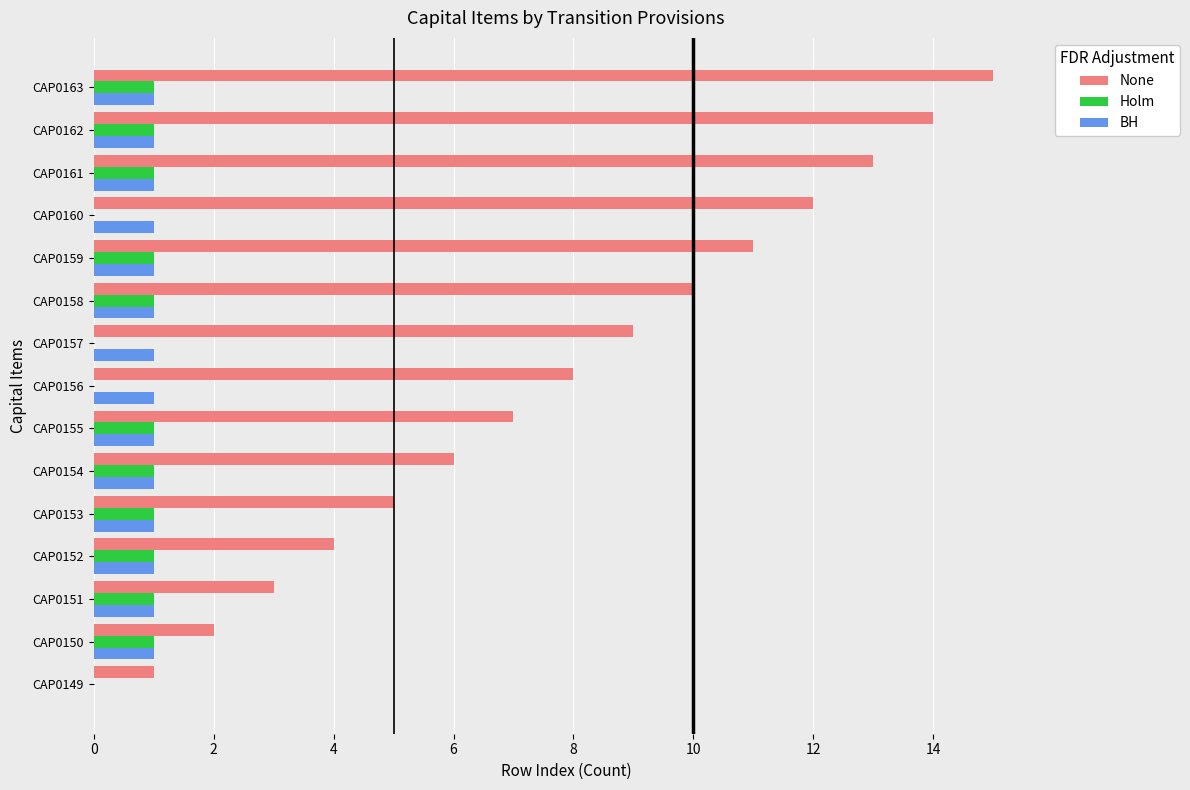

At which label is None closest to 8?

CAP0156